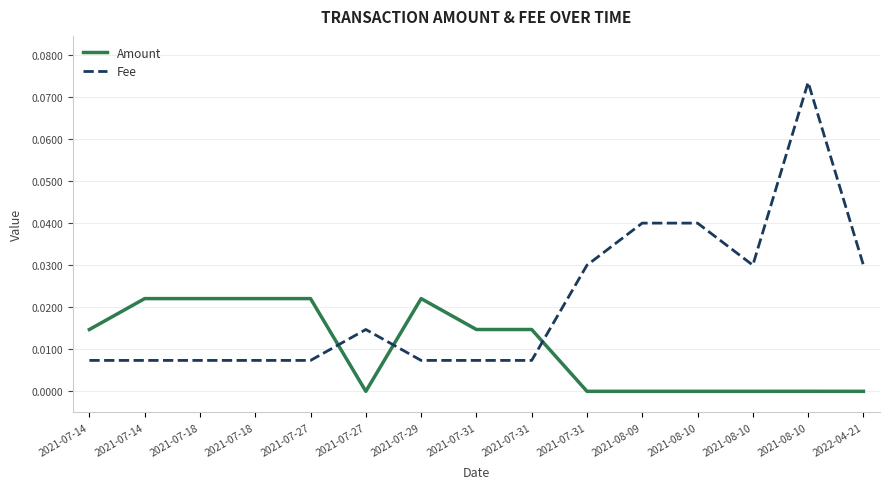

Reading right to left, what are all the values shown in this chart?

Amount: 2022-04-21=0.0	2021-08-10=0.0	2021-08-10=0.0	2021-08-10=0.0	2021-08-09=0.0	2021-07-31=0.0	2021-07-31=0.0	2021-07-31=0.0	2021-07-29=0.0	2021-07-27=0.0	2021-07-27=0.0	2021-07-18=0.0	2021-07-18=0.0	2021-07-14=0.0	2021-07-14=0.0
Fee: 2022-04-21=0.0	2021-08-10=0.1	2021-08-10=0.0	2021-08-10=0.0	2021-08-09=0.0	2021-07-31=0.0	2021-07-31=0.0	2021-07-31=0.0	2021-07-29=0.0	2021-07-27=0.0	2021-07-27=0.0	2021-07-18=0.0	2021-07-18=0.0	2021-07-14=0.0	2021-07-14=0.0